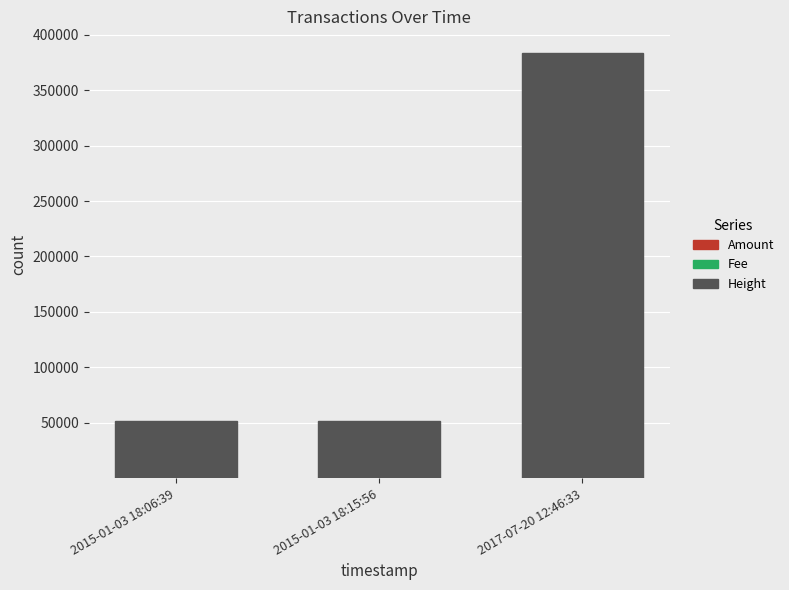

Count the number of data series in this chart.

3